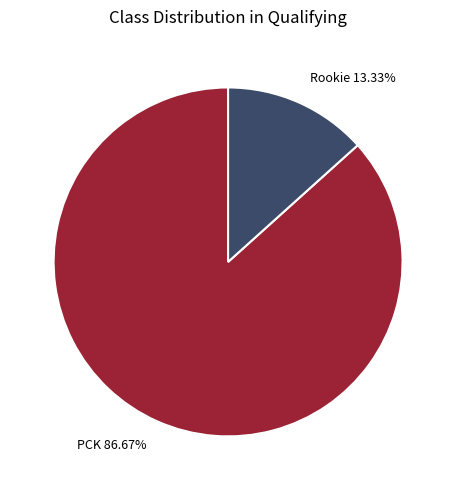

The PCK slice represents 87% of the pie. True or false?

True